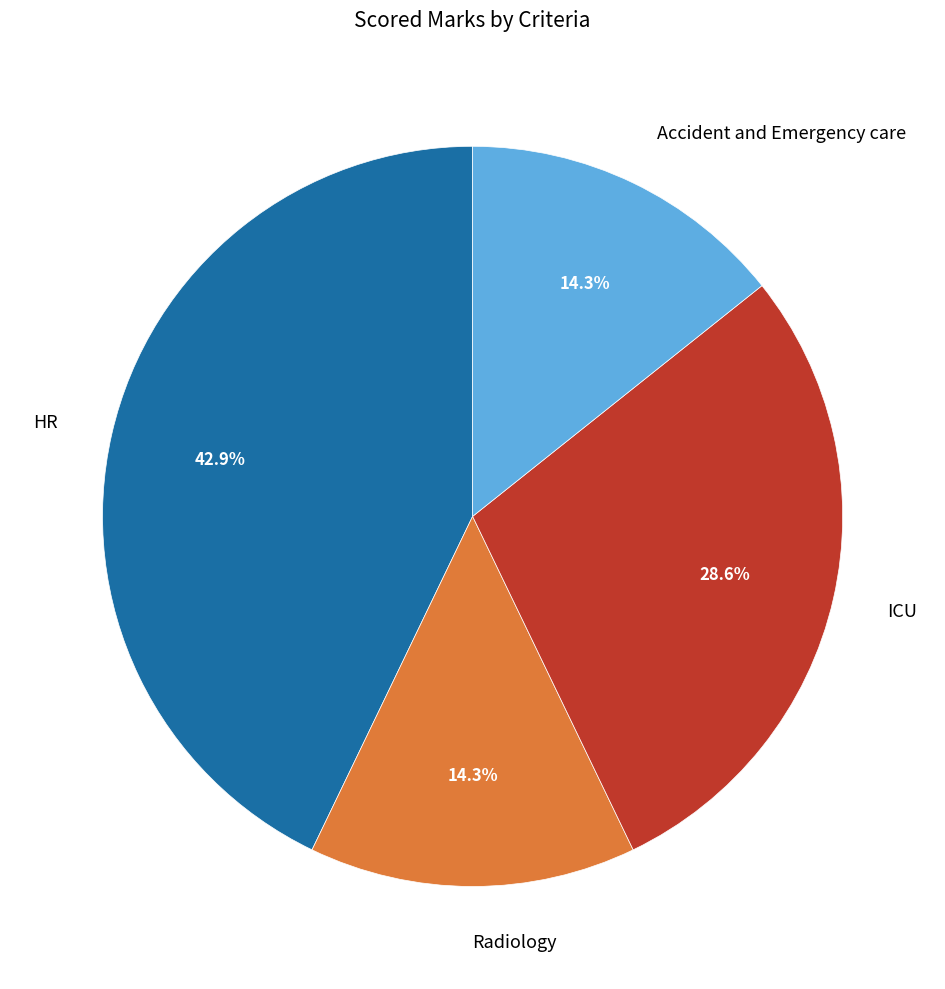

To the nearest percent, what is the difference between the largest and smallest slice percentages?

29%